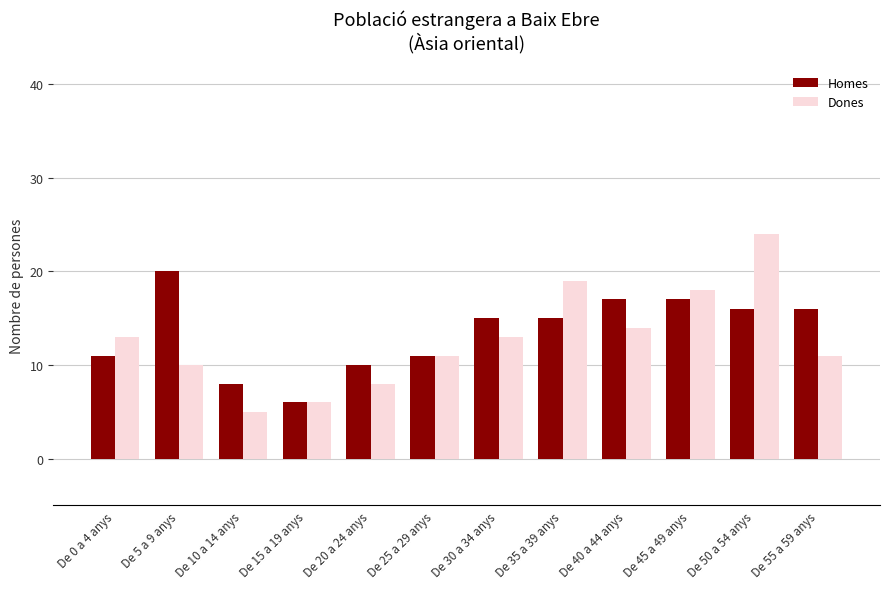

What is the maximum value for Homes?

20